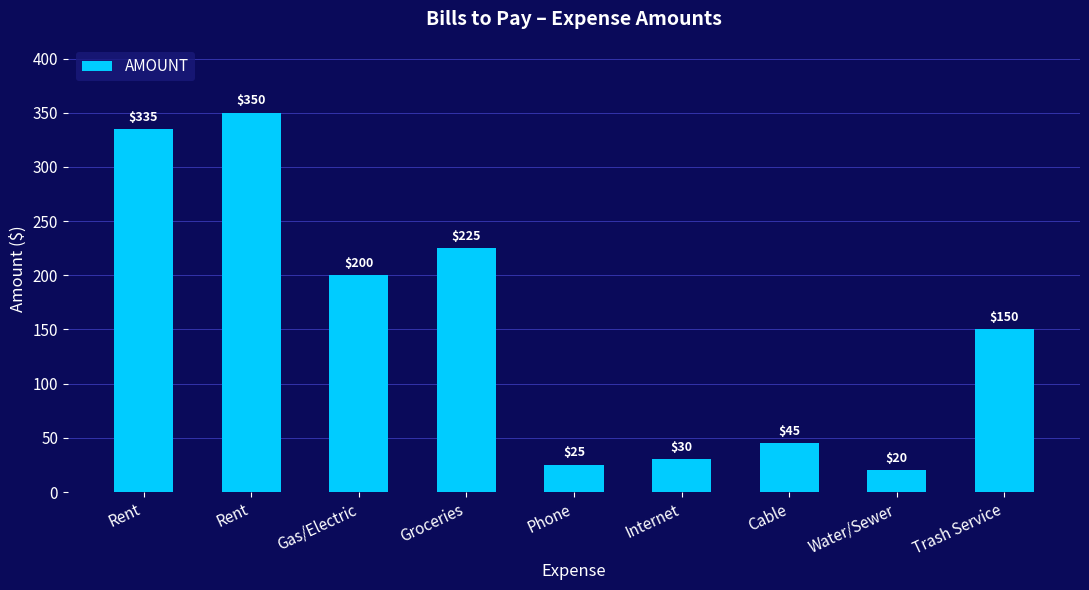

List the labels in order of value, smallest first.

Water/Sewer, Phone, Internet, Cable, Trash Service, Gas/Electric, Groceries, Rent, Rent